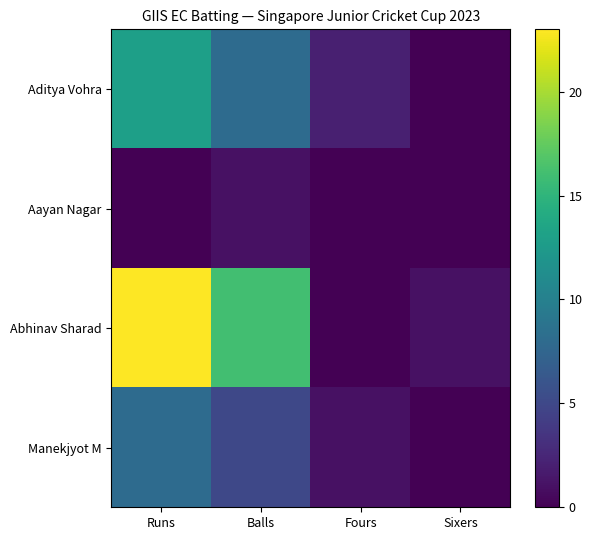

At how many categories does at least one series exceed 7?

2